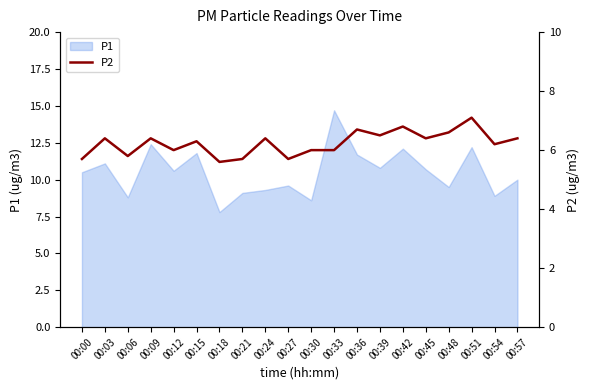

At which category does the chart reach its peak across all series?

00:51